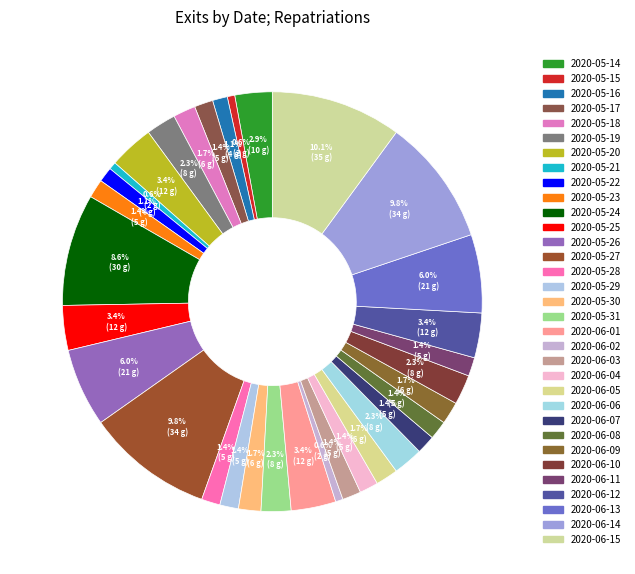

How many segments does this pie chart have?

33